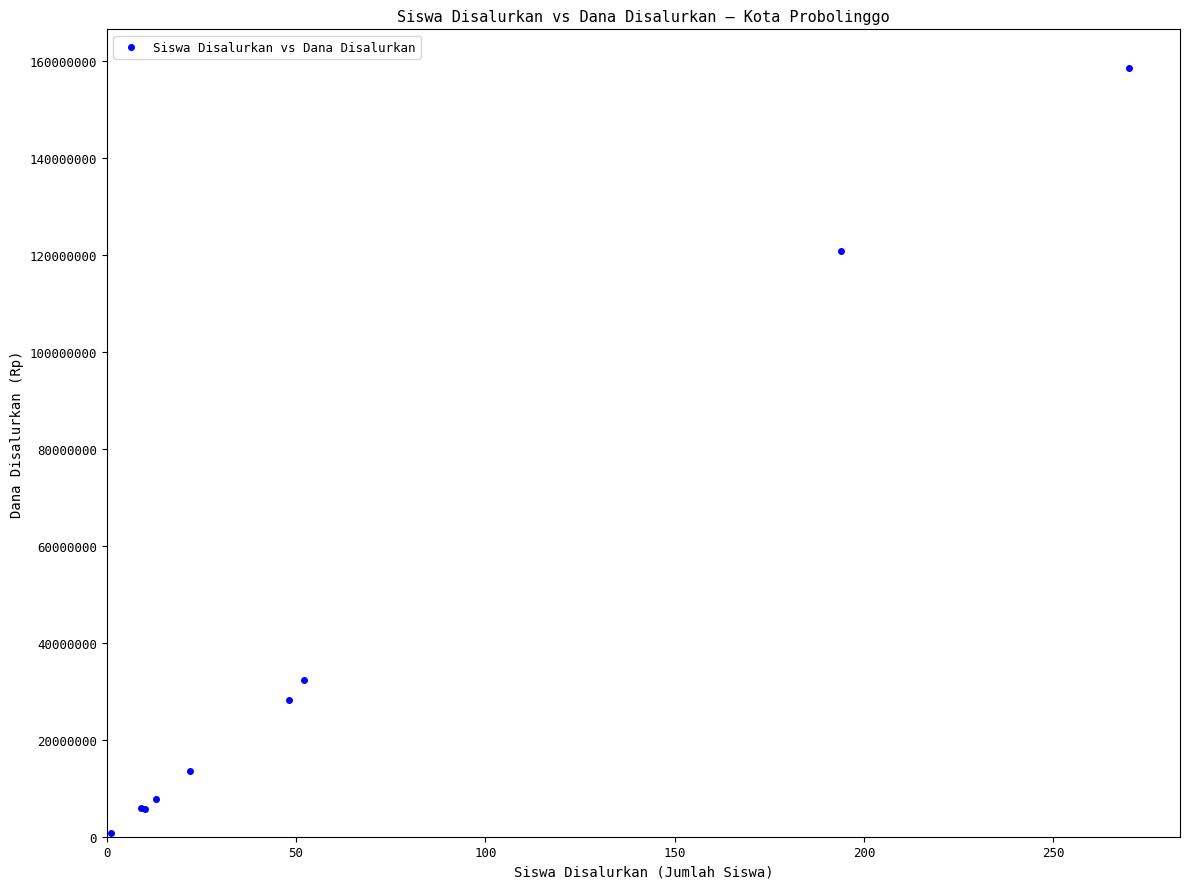

What Y value in the scatter plot is closest to 79687500?

120750000